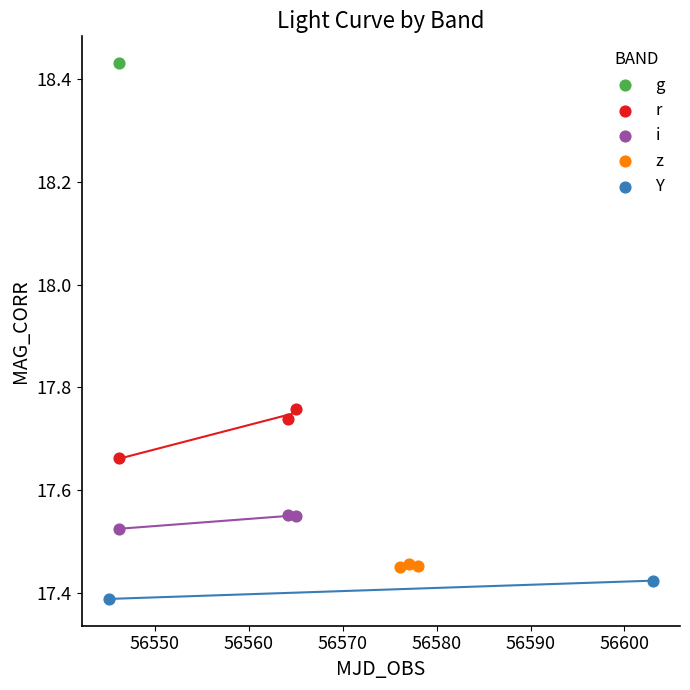

What are all the series names shown in the legend?

g, r, i, z, Y